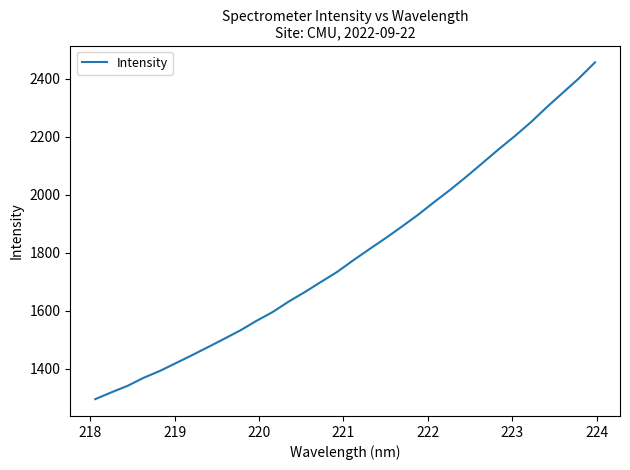

What is the greatest value displayed?

2456.1